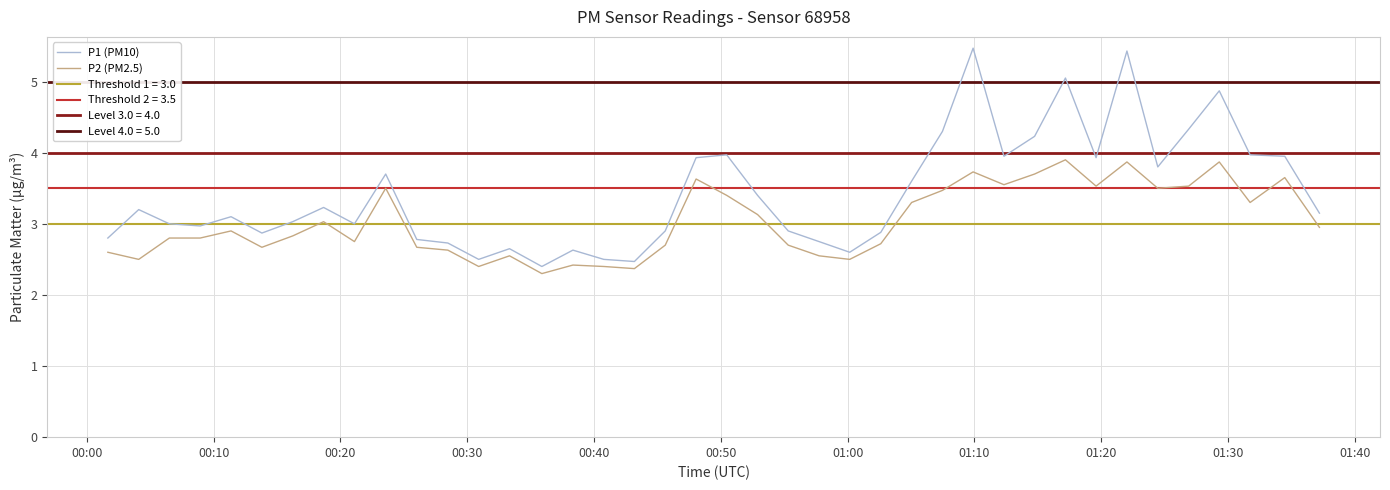

What is the average value of the P1 (PM10) series?

3.4